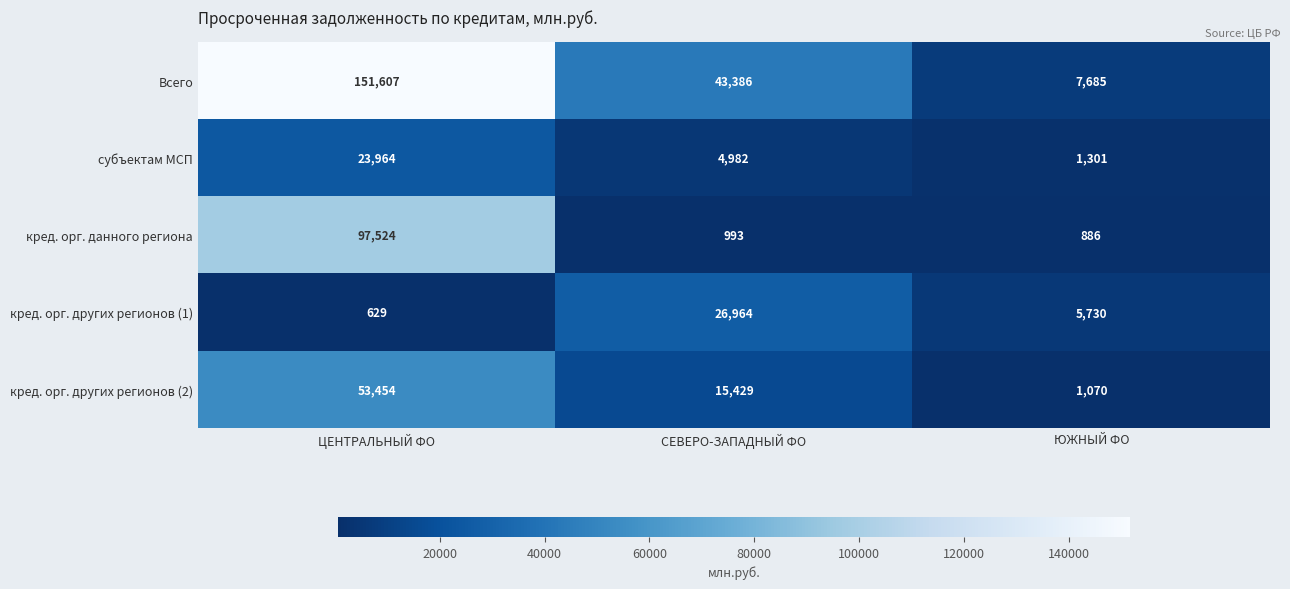

What is the difference between the maximum and second lowest values in the субъектам МСП series?

18982